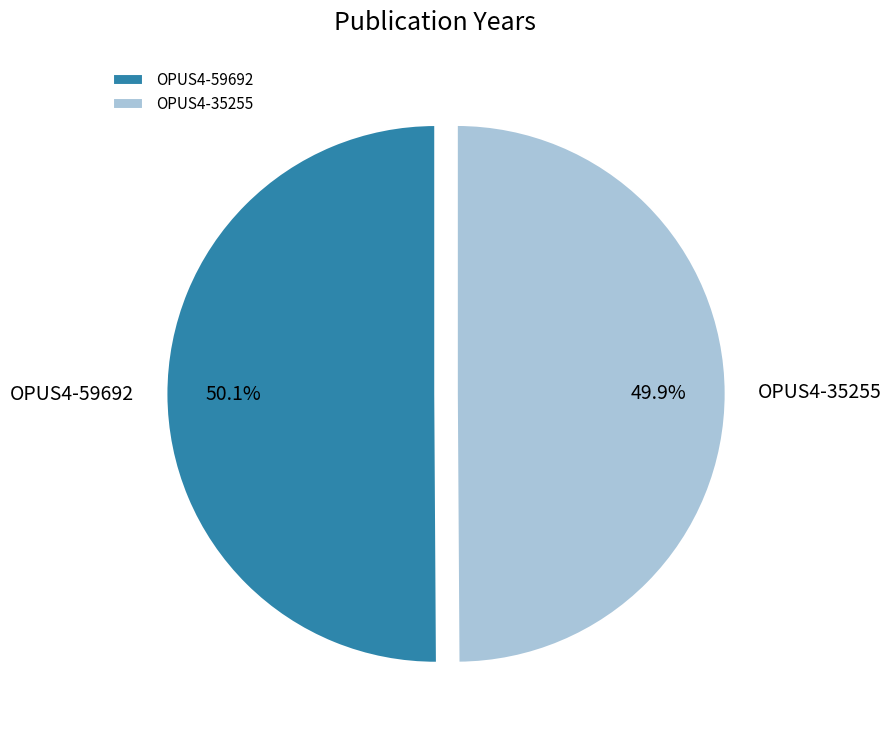

Approximately how many times larger is the value at OPUS4-59692 compared to OPUS4-35255?

1.0